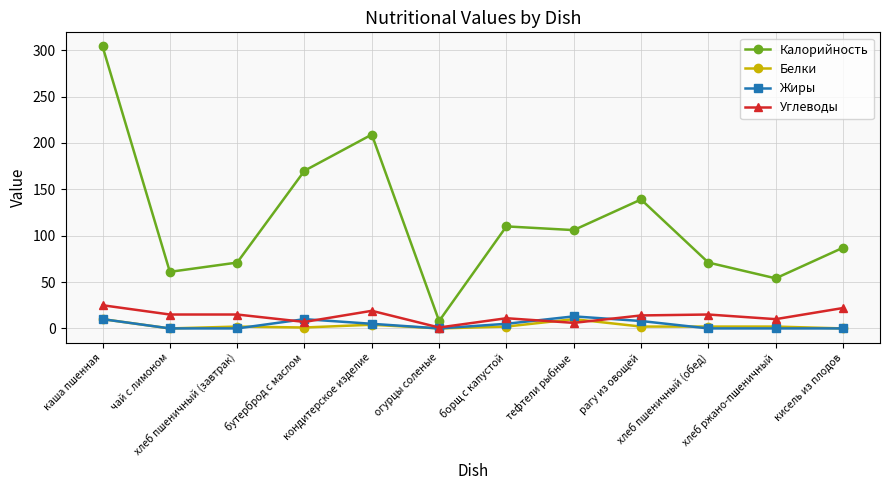

Does the chart display data point markers on the line(s)?

Yes